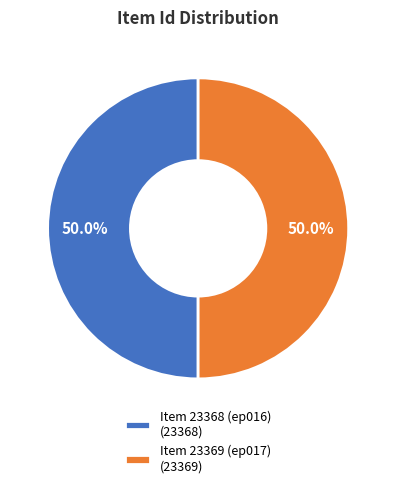

To the nearest percent, what portion does Item 23369 (ep017) represent?

50%